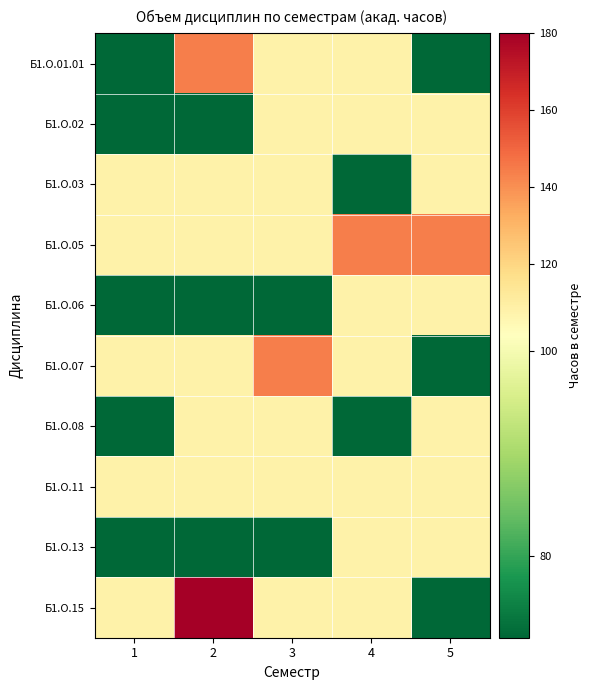

Reading left to right, what are all the values shown in this chart?

Б1.О.01.01: 1=72	2=144	3=108	4=108	5=72
Б1.О.02: 1=72	2=72	3=108	4=108	5=108
Б1.О.03: 1=108	2=108	3=108	4=72	5=108
Б1.О.05: 1=108	2=108	3=108	4=144	5=144
Б1.О.06: 1=72	2=72	3=72	4=108	5=108
Б1.О.07: 1=108	2=108	3=144	4=108	5=72
Б1.О.08: 1=72	2=108	3=108	4=72	5=108
Б1.О.11: 1=108	2=108	3=108	4=108	5=108
Б1.О.13: 1=72	2=72	3=72	4=108	5=108
Б1.О.15: 1=108	2=180	3=108	4=108	5=72